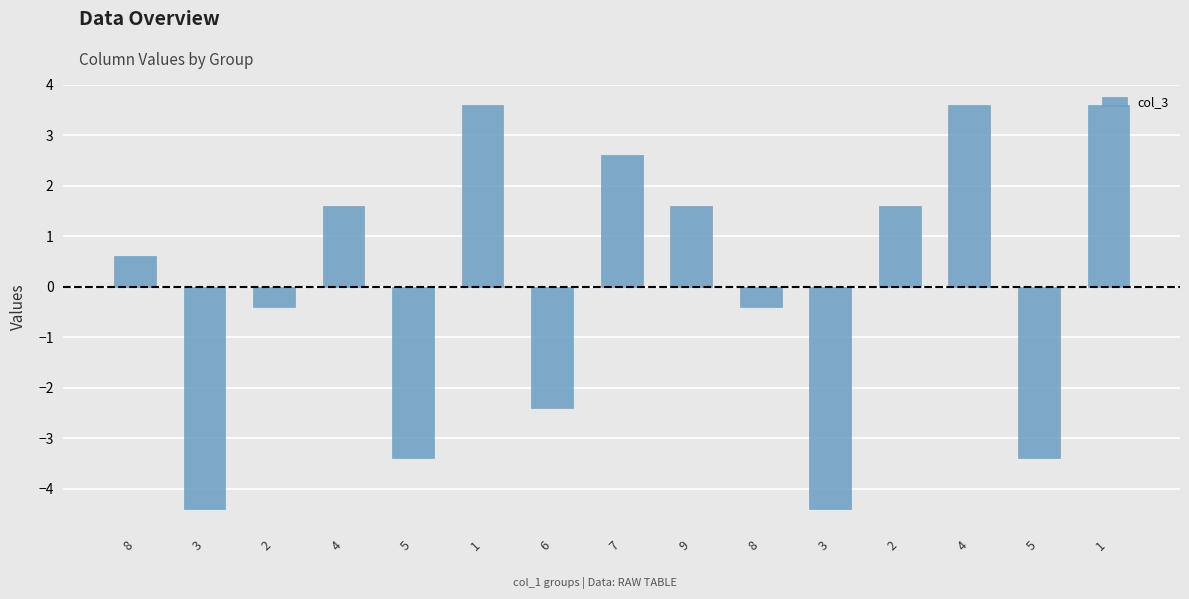

Is it true that the value at 2 is 1.6?

True